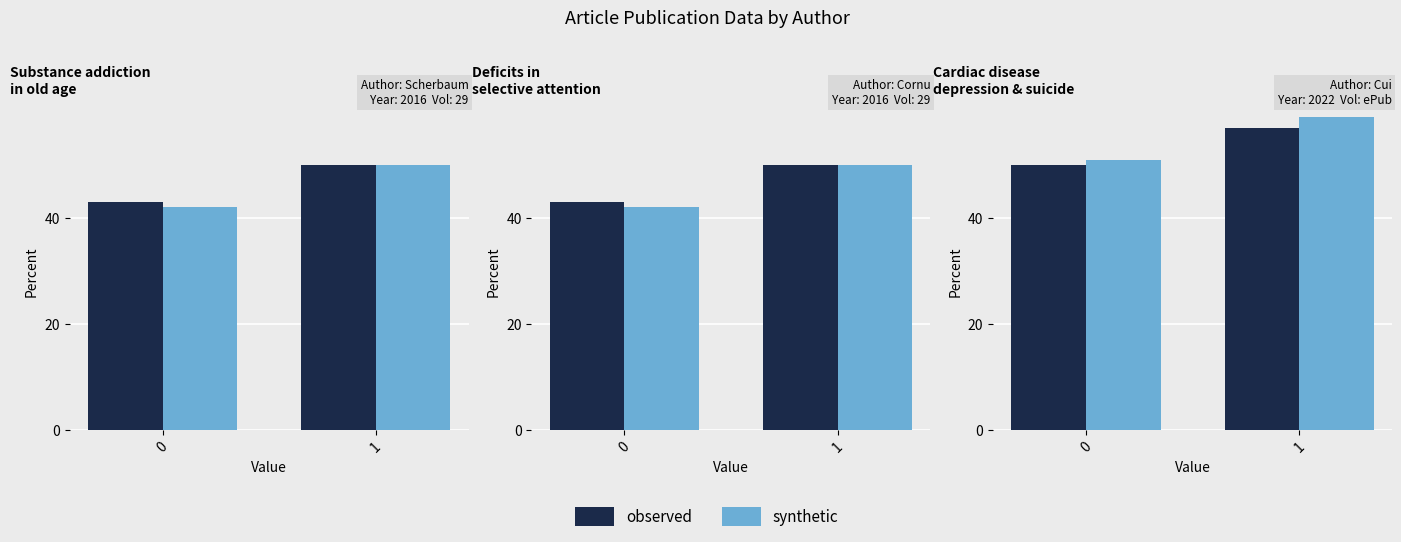

Which series has the largest total across all categories?

synthetic